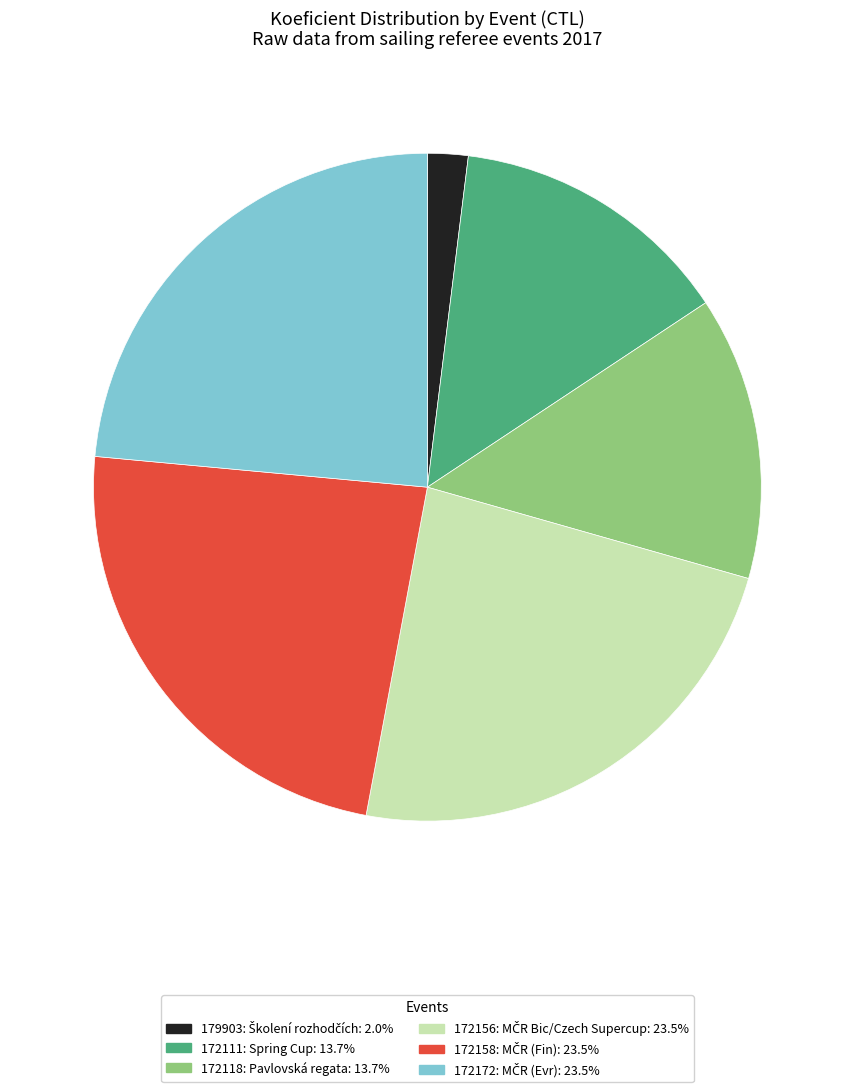

Is 179903 the majority of the pie?

No